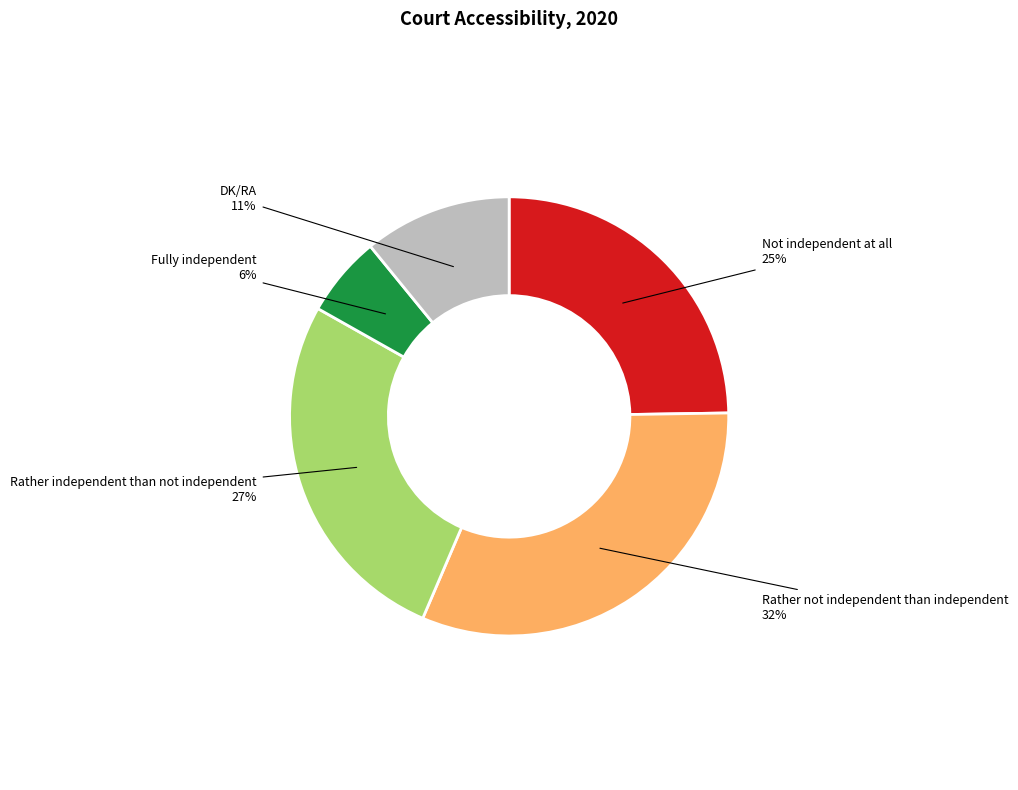

Rank the categories by value from lowest to highest.

Fully independent, DK/RA, Not independent at all, Rather independent than not independent, Rather not independent than independent